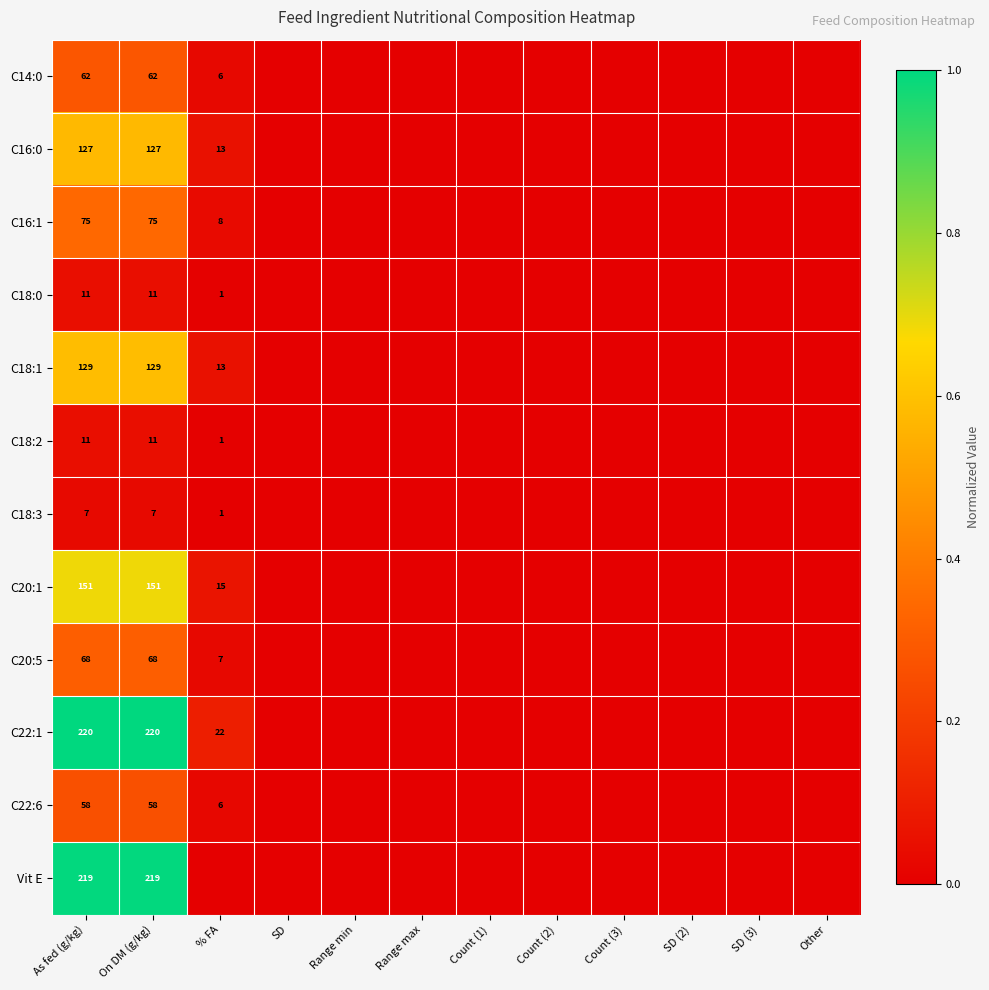

Is it true that Vit E equals 219 at As fed (g/kg)?

True